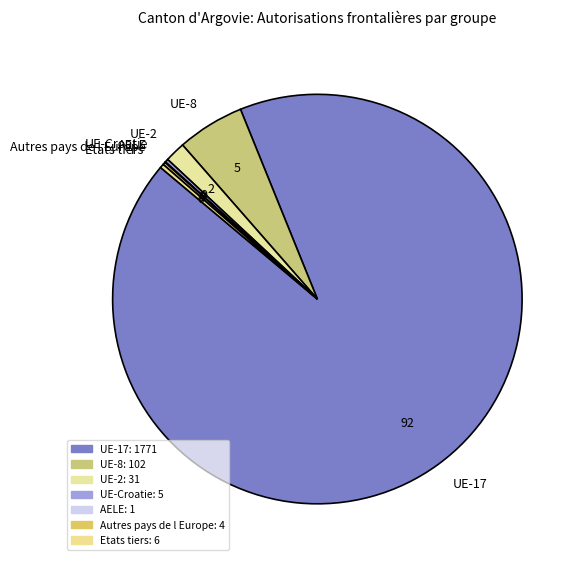

True or false: UE-17 accounts for 92% of the total.

True